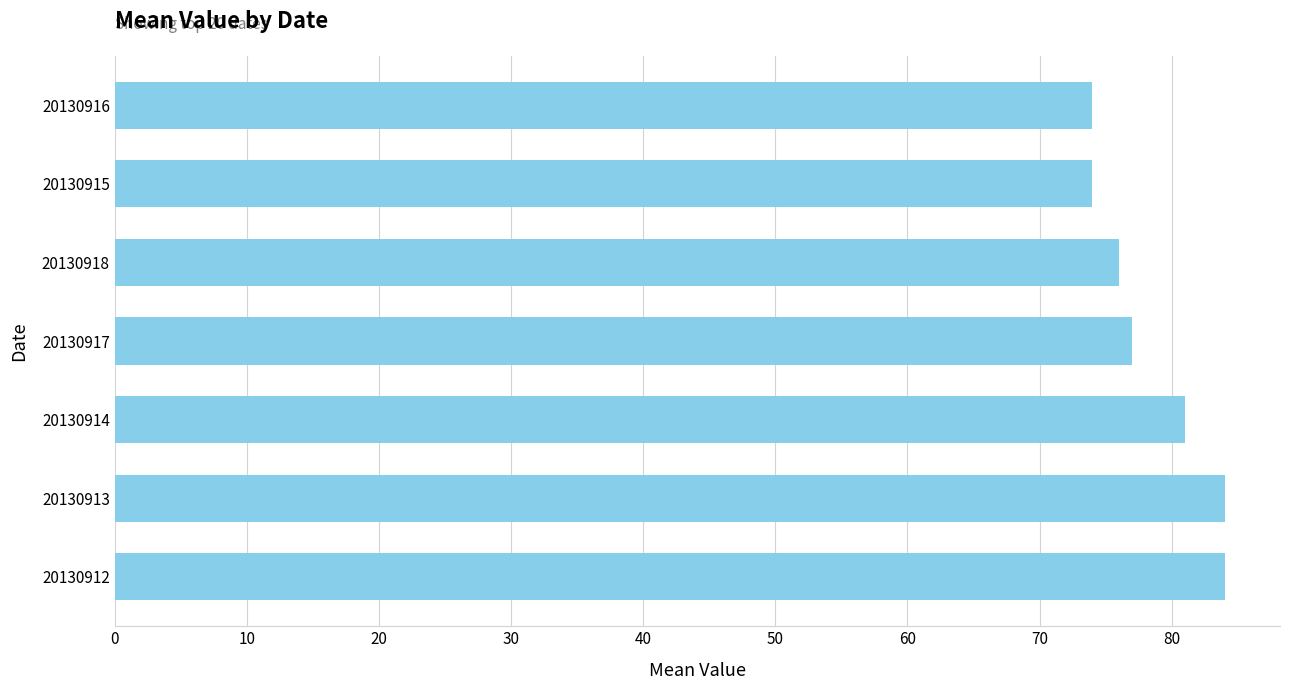

True or false: the data shows 77 at 20130917.

True